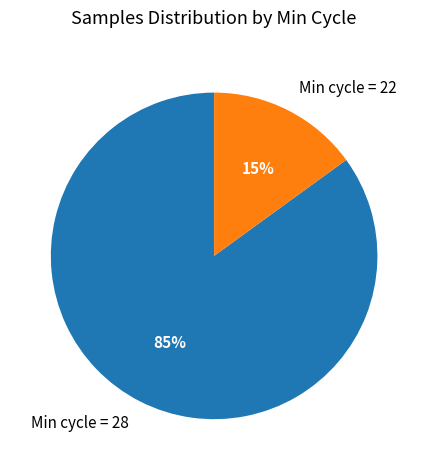

To the nearest percent, what is the difference between the largest and smallest slice percentages?

70%